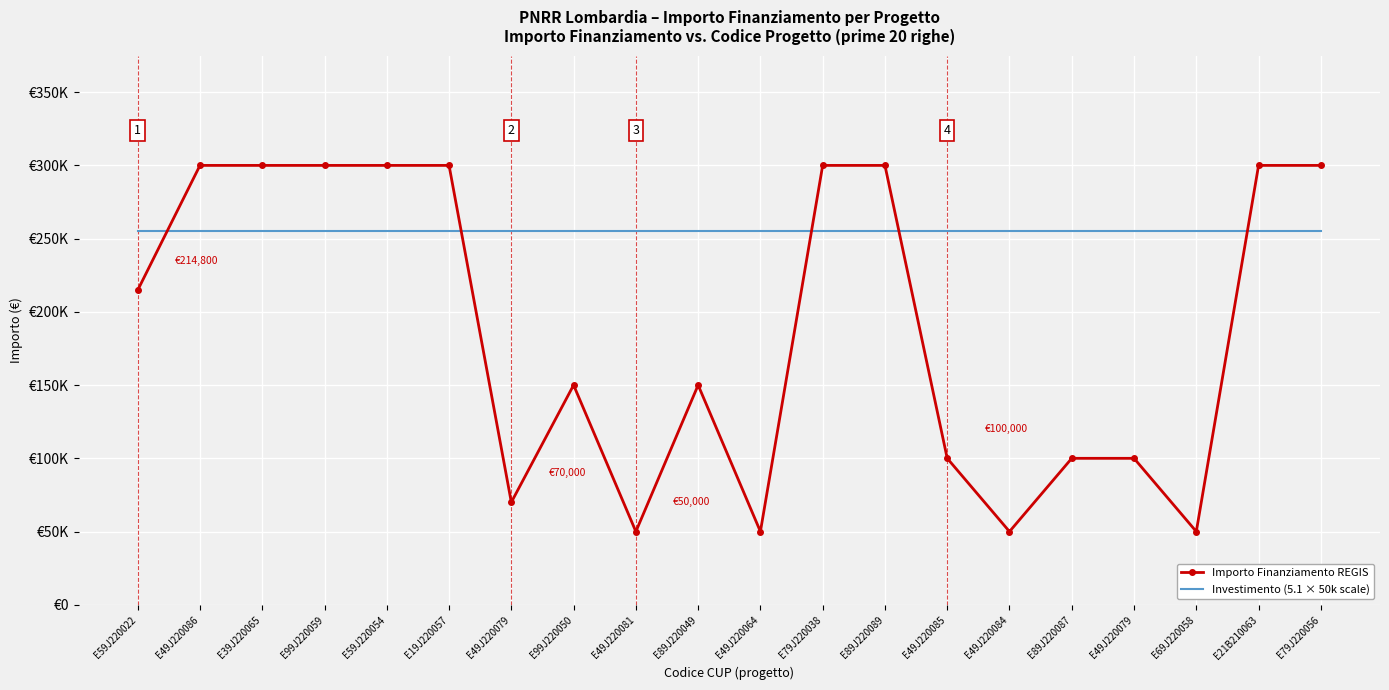

What are all the series names shown in the legend?

Importo Finanziamento REGIS, Investimento (5.1 × 50k scale)